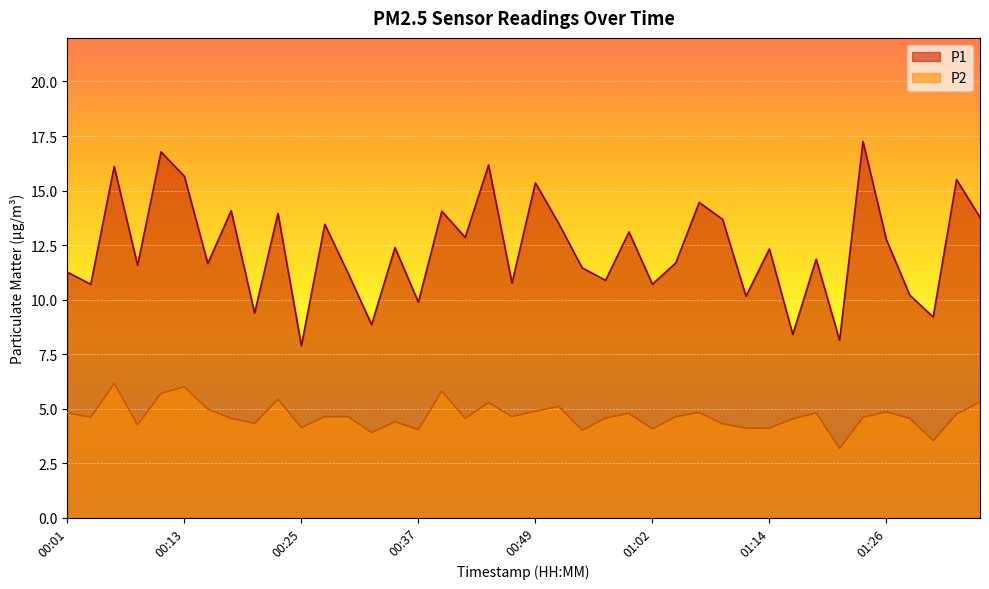

True or false: P2 and P1 intersect in this chart.

False